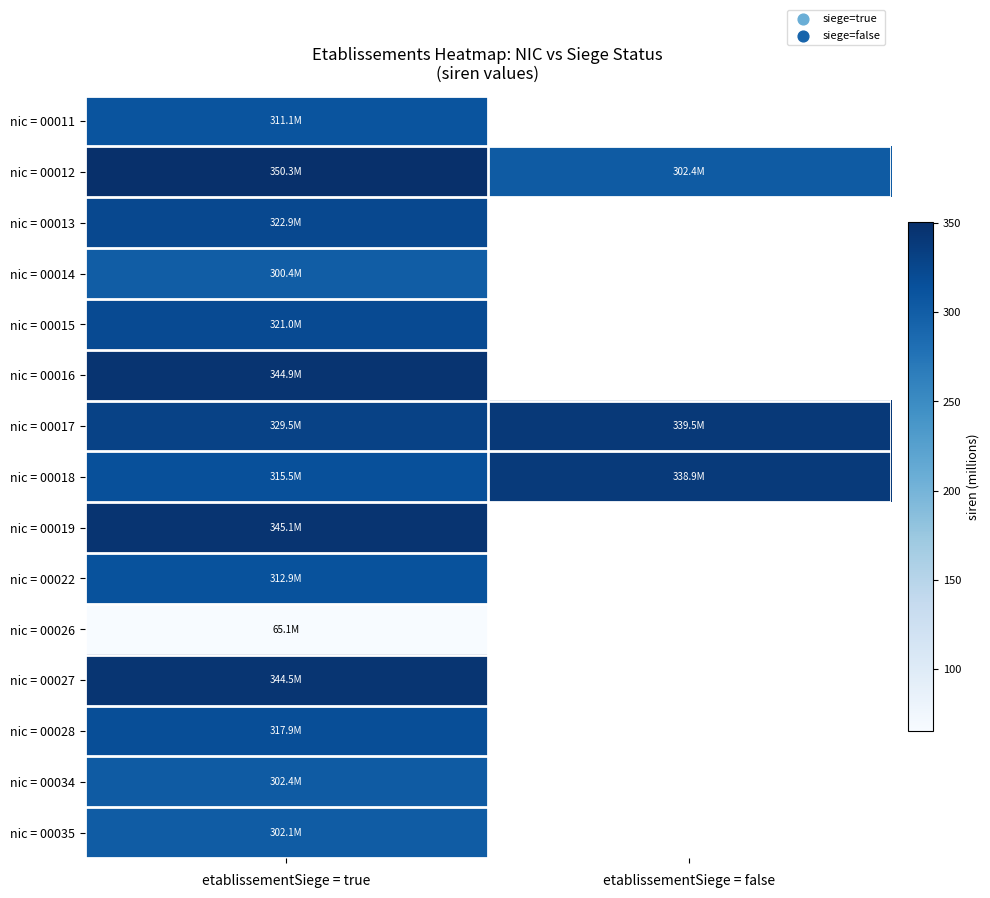

Which has a higher value, etablissementSiege = true or etablissementSiege = false?

etablissementSiege = false